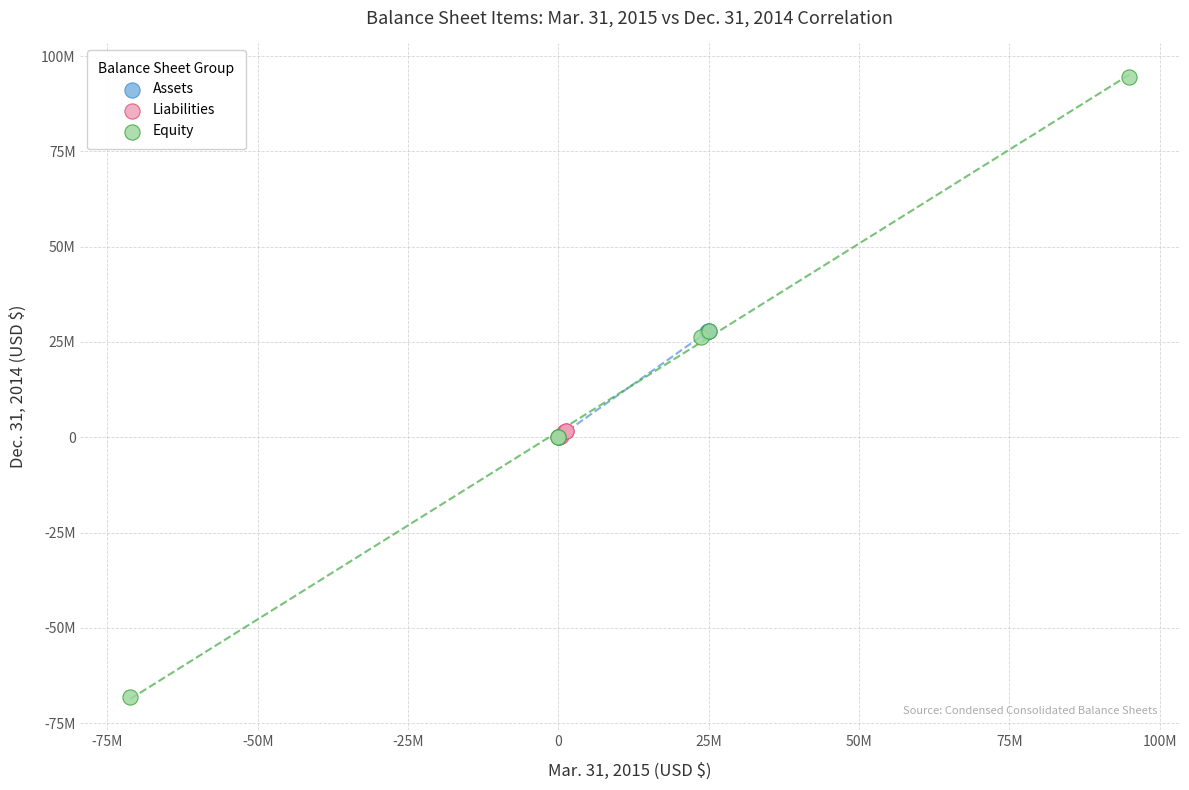

What are all the series names shown in the legend?

Assets, Liabilities, Equity